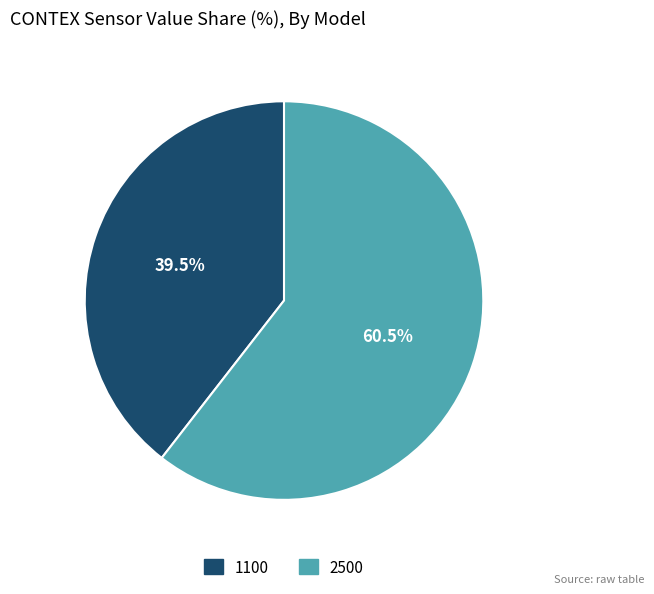

What is the smallest slice in the pie chart?

1100